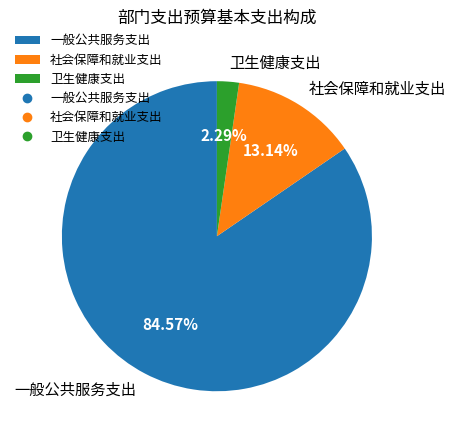

True or false: 卫生健康支出 accounts for 2% of the total.

True